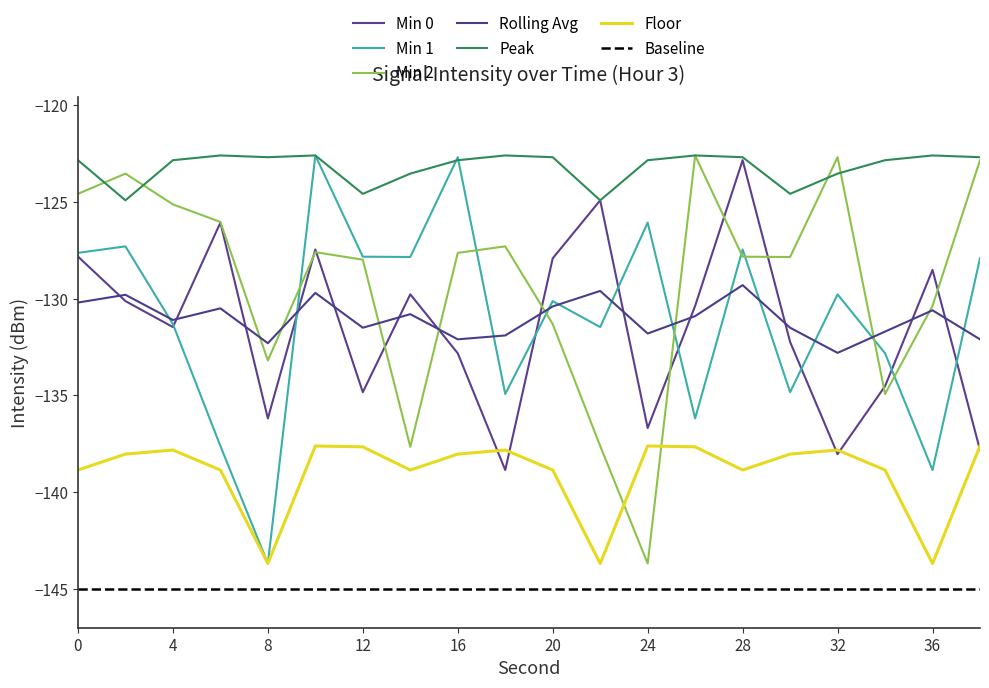

What is the sum of all Rolling Avg values?

-2620.6